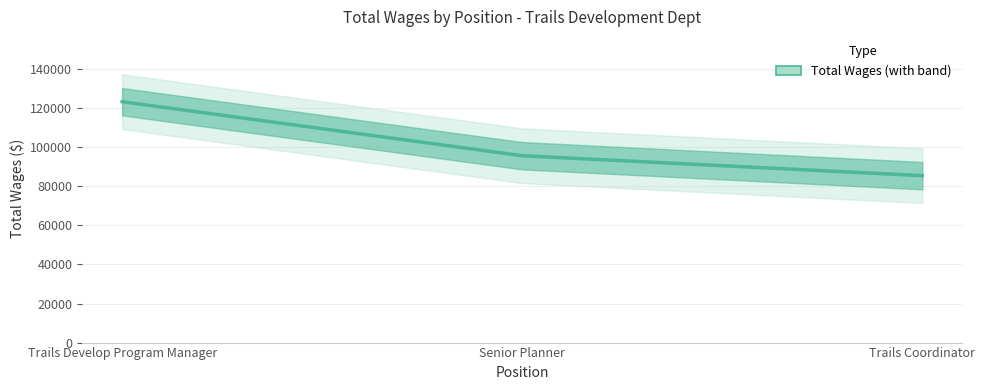

At which category does the chart reach its minimum across all series?

Trails Coordinator